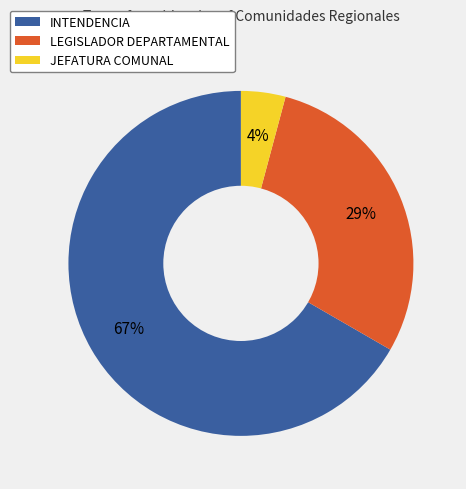

Combined, do LEGISLADOR DEPARTAMENTAL and INTENDENCIA account for over 50%?

Yes